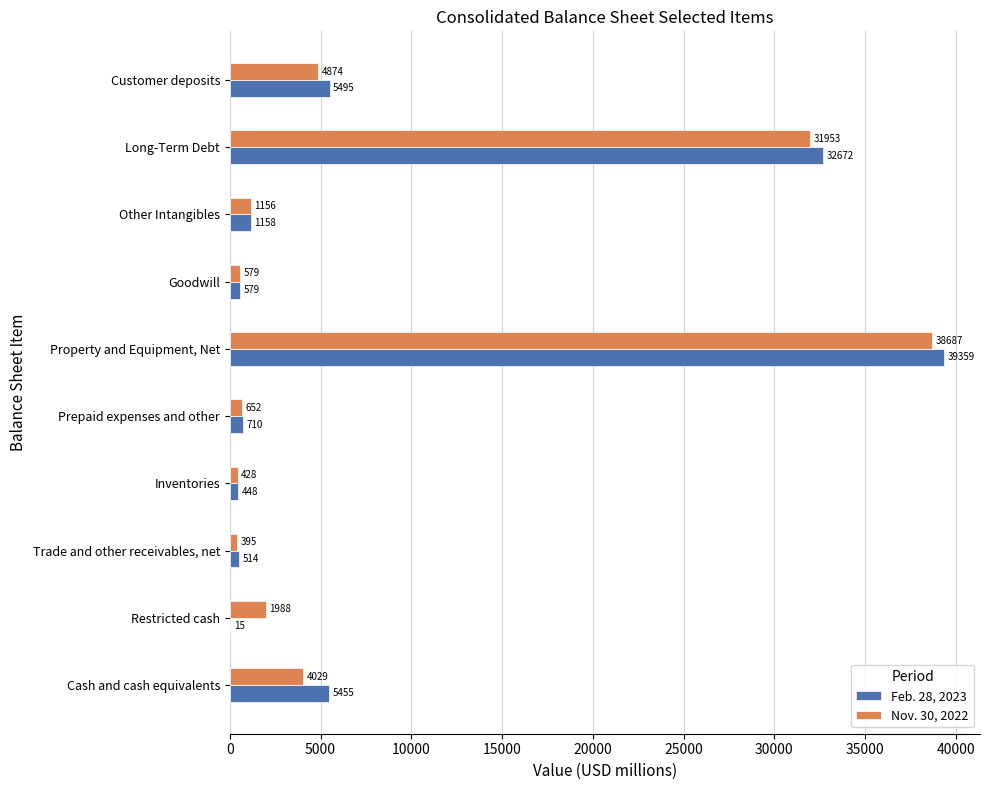

At which label is Nov. 30, 2022 closest to 19541?

Long-Term Debt